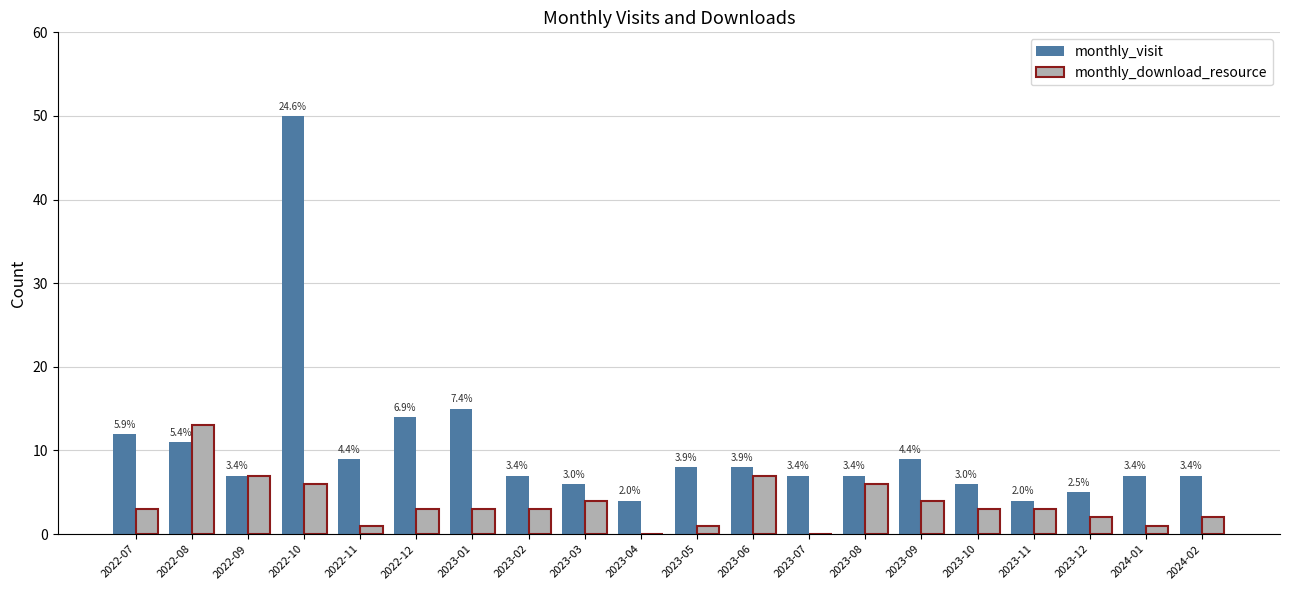

At which label does monthly_download_resource reach its minimum?

2023-04